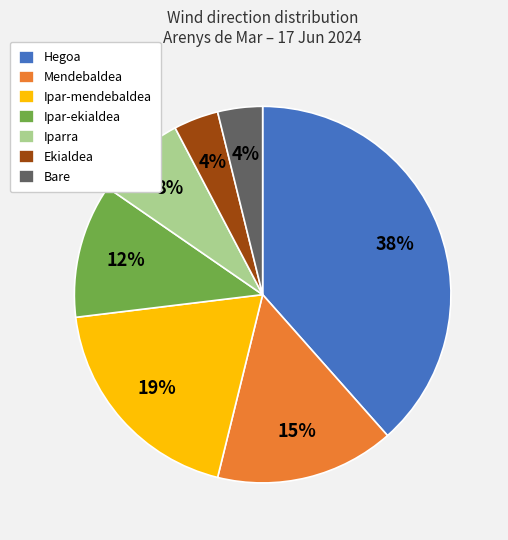

Do Mendebaldea and Ekialdea together represent more than half of the pie?

No